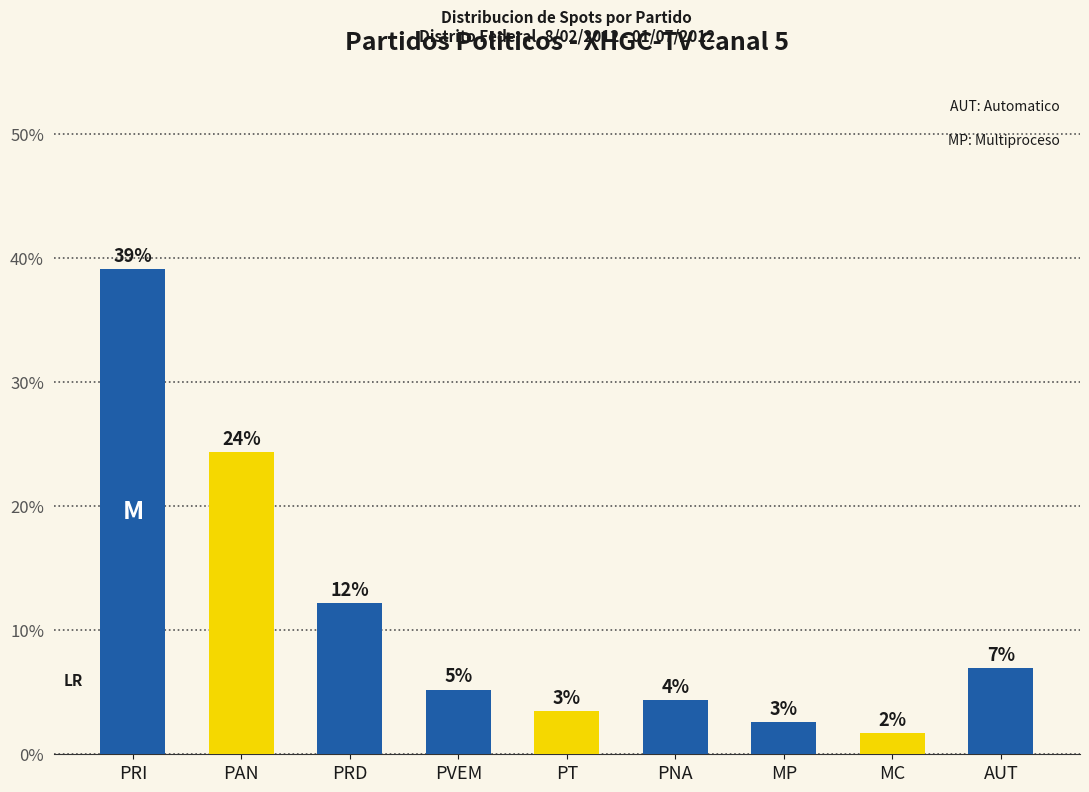

At which label is the value closest to 20?

PAN